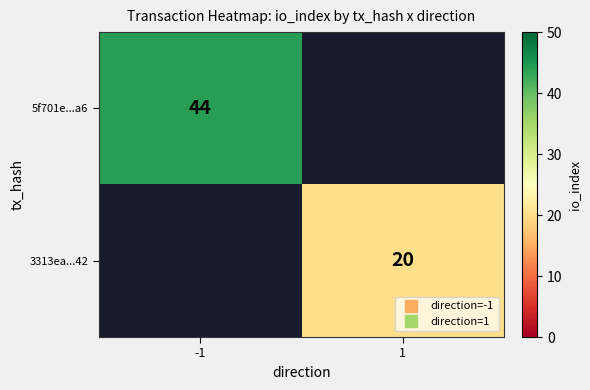

Which category has the highest value in the 3313ea...42 series?

1